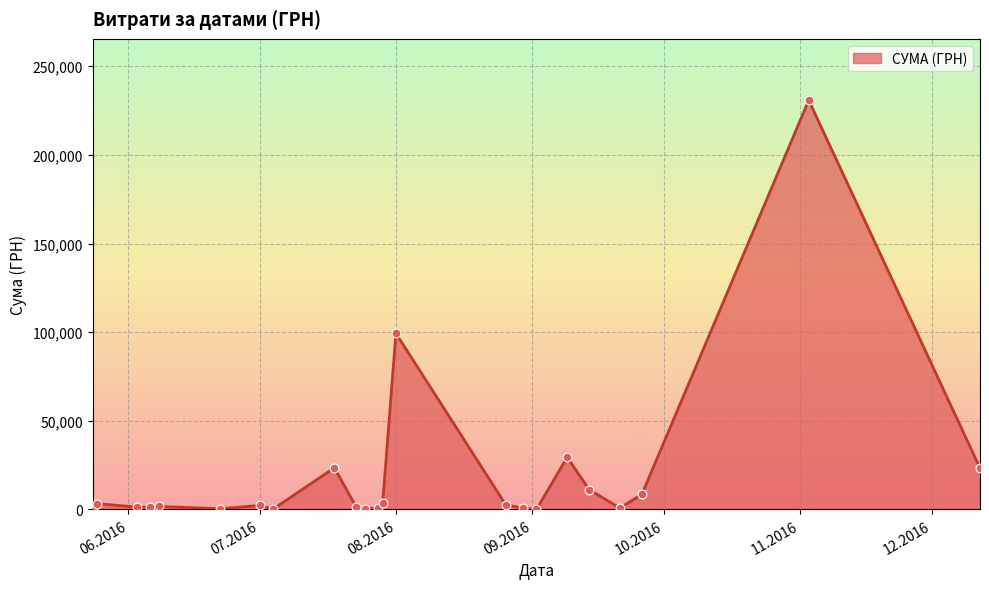

What is the maximum value shown in the chart?

230842.2